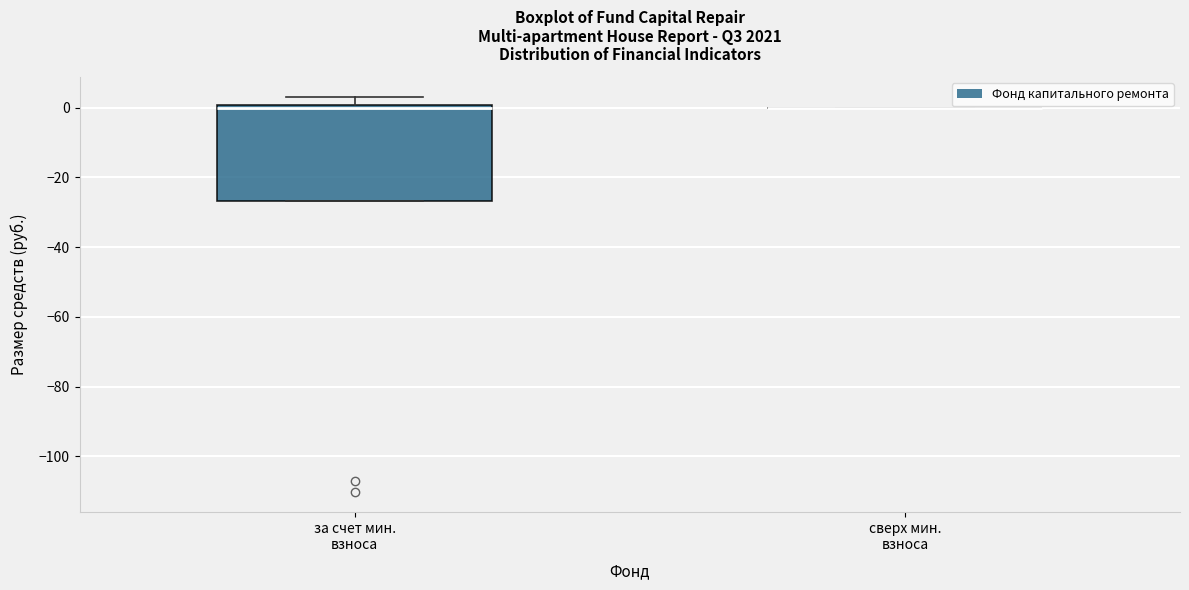

Which box is the tallest, from its lower edge to its upper edge?

за счет мин. взноса